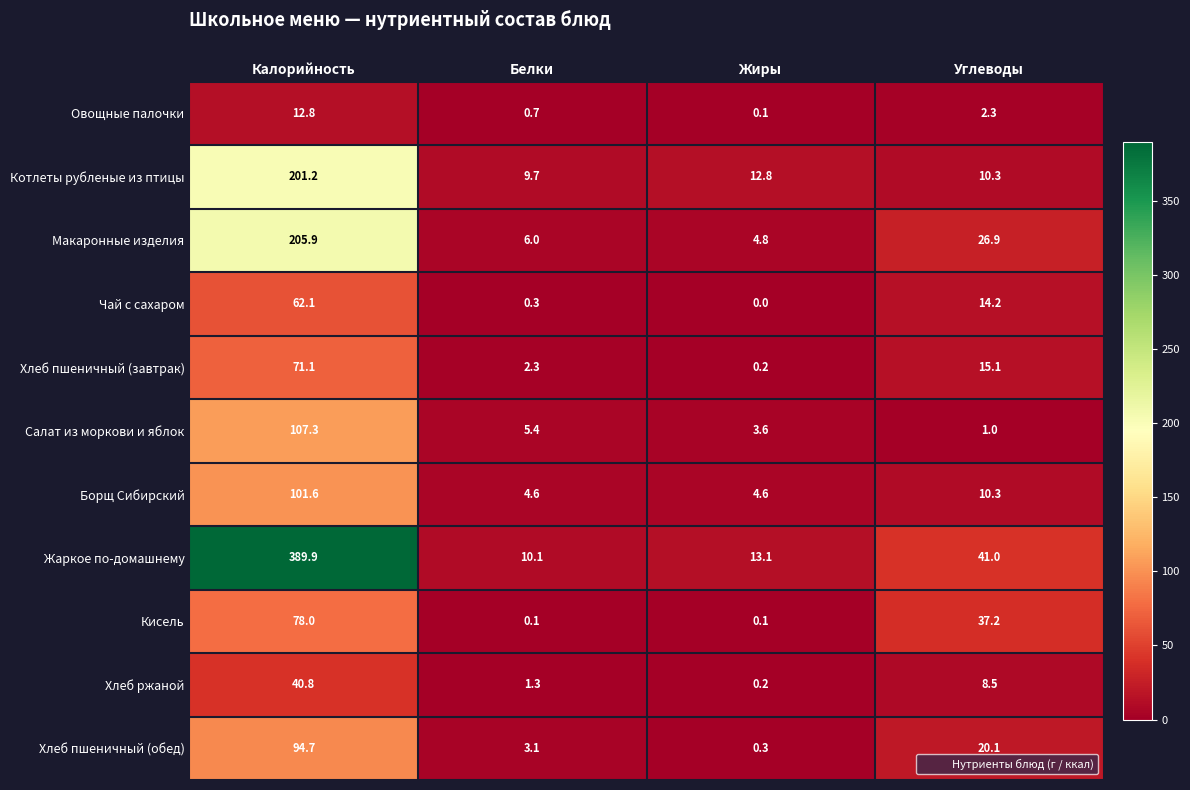

What is the difference between the highest and lowest values at Белки?

10.0